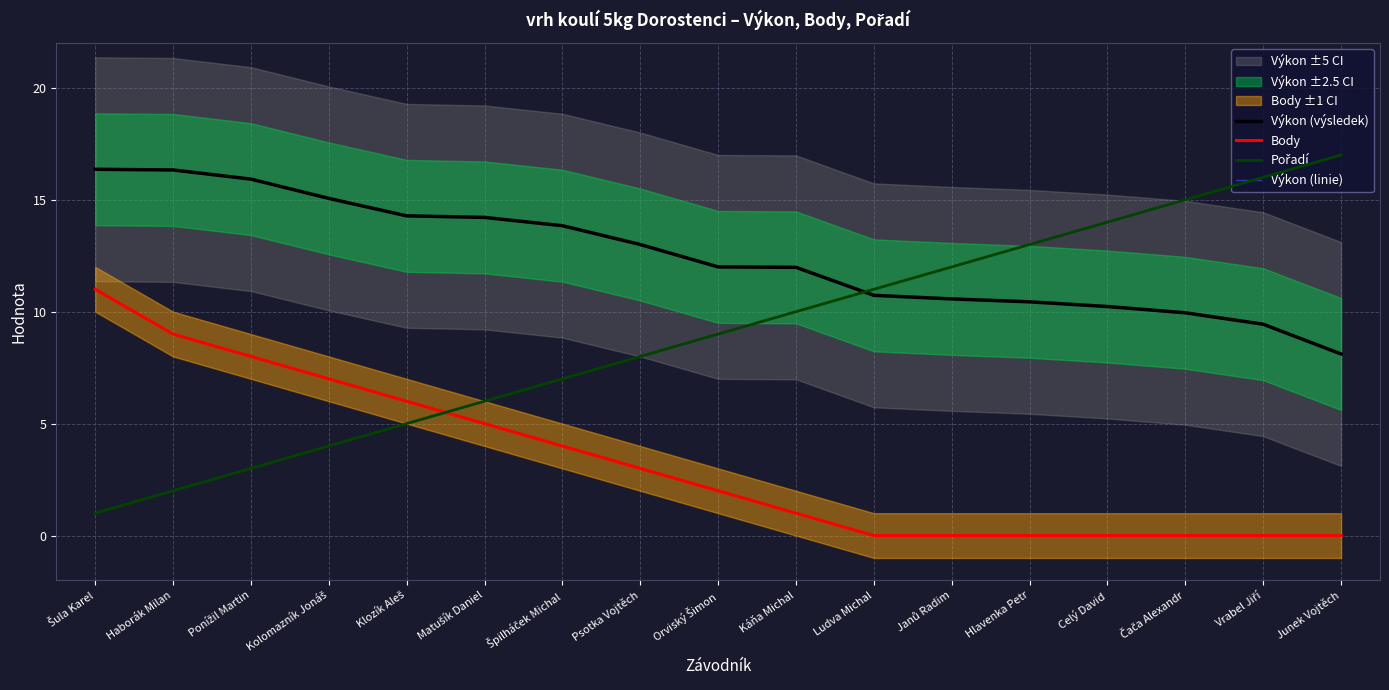

What is the difference between the highest and lowest values at Janů Radim?

12.0